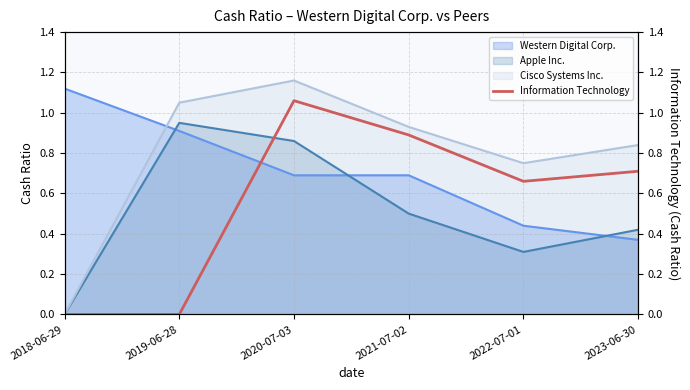

The value of Western Digital Corp. at 2022-07-01 is 0.7. True or false?

False